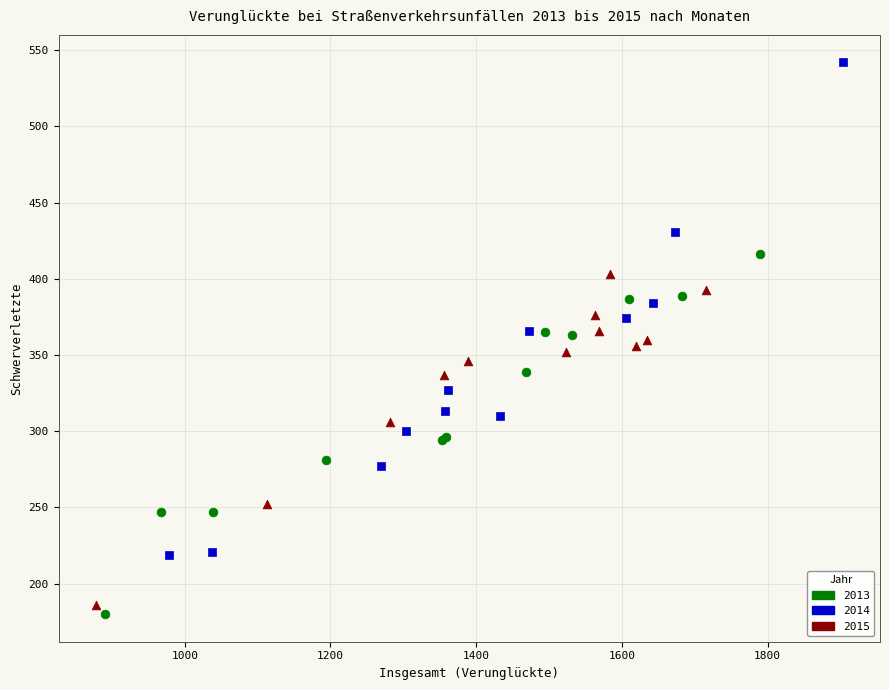

Which series reaches the minimum Y coordinate?

2013